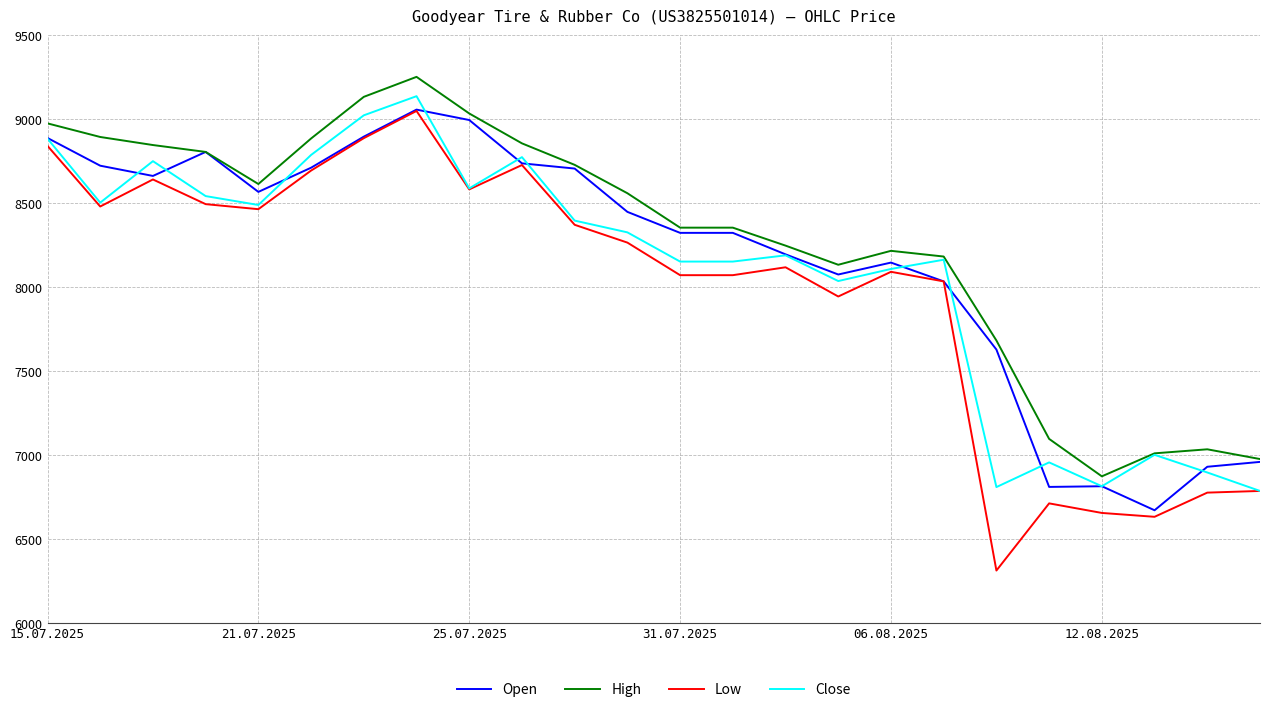

Which series has the largest range (max minus min)?

Low